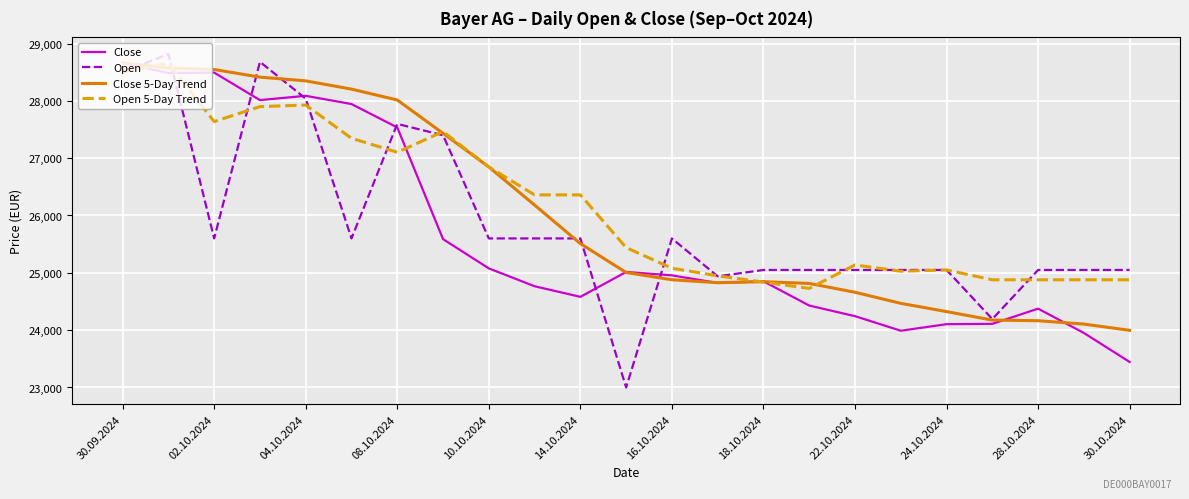

What is the minimum value shown in the chart?

23000.0